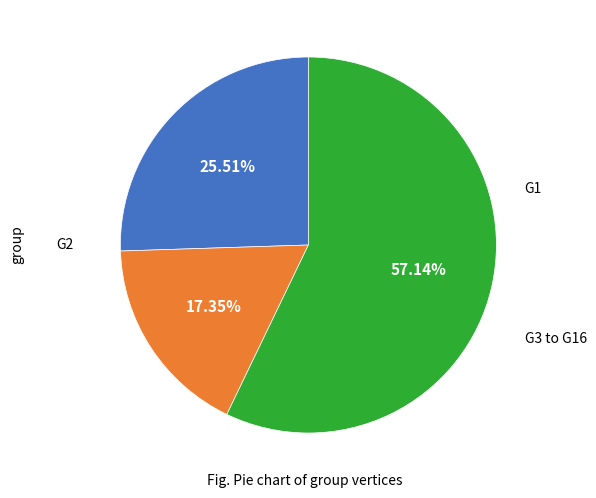

Does any single category account for the majority?

Yes